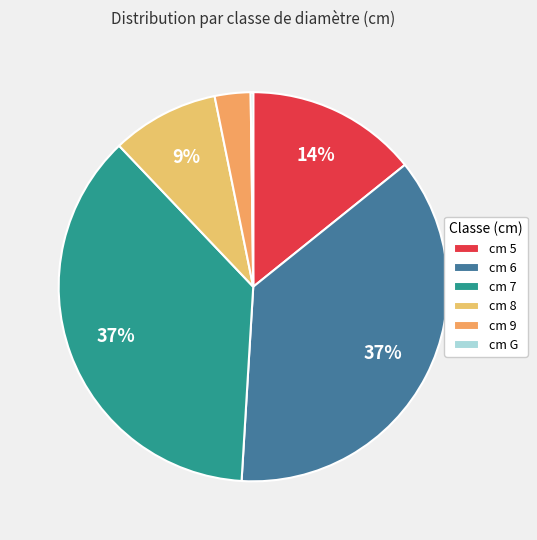

Does any single category account for the majority?

No